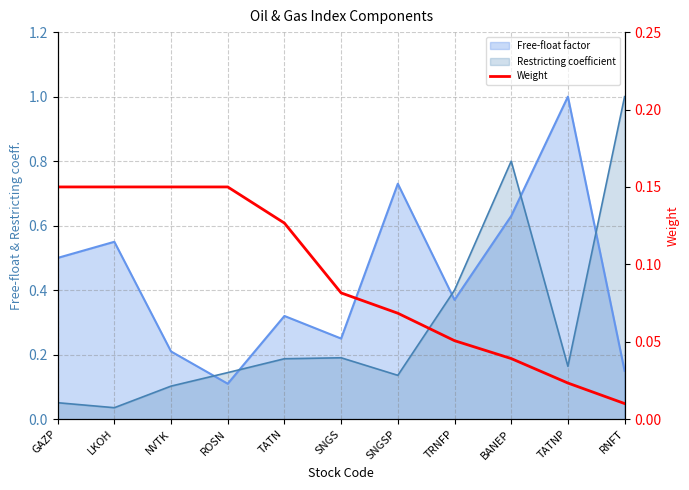

What position from the right is SNGS?

6